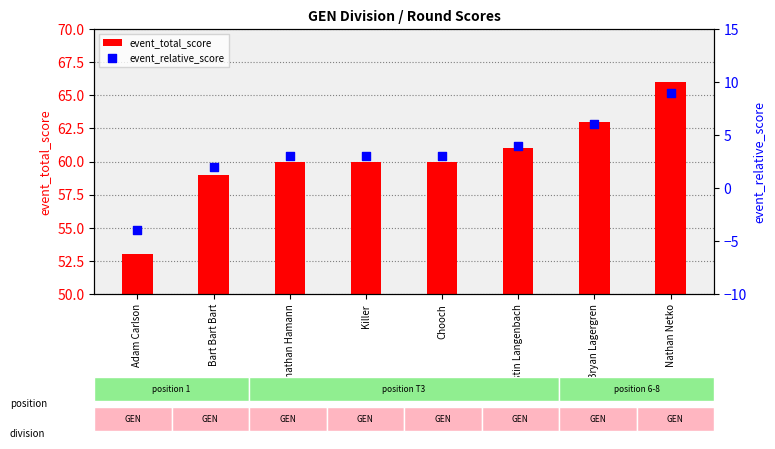

At how many categories does at least one series exceed 0?

8